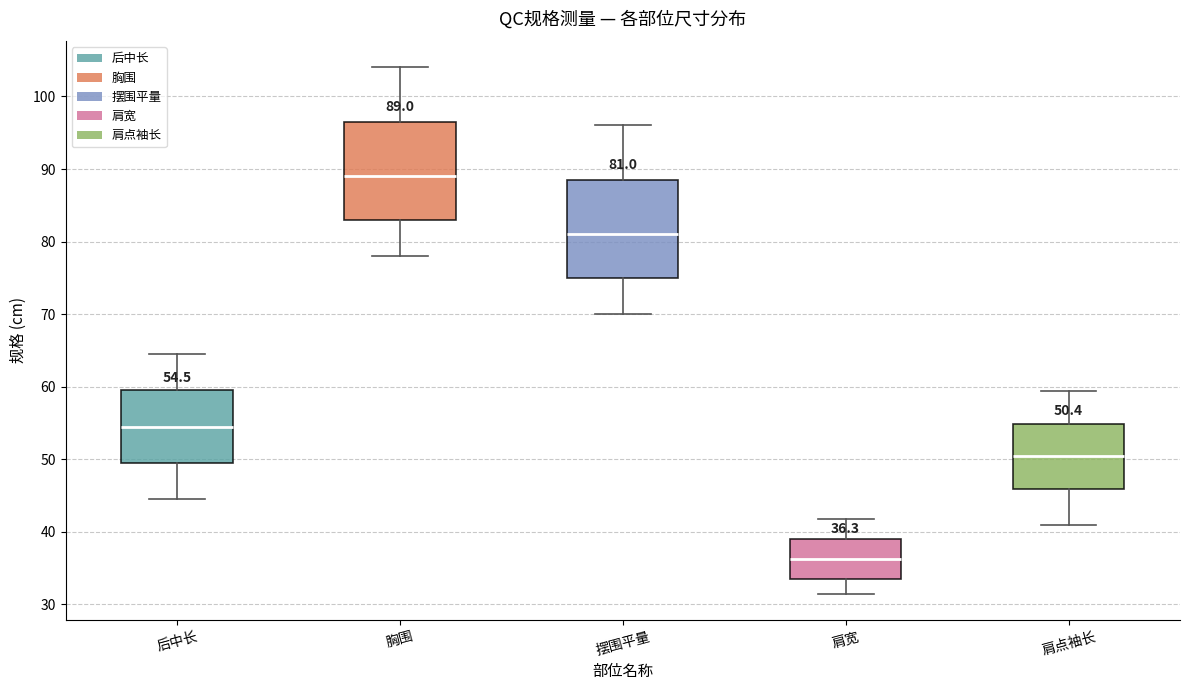

Which box's median line is the lowest?

肩宽